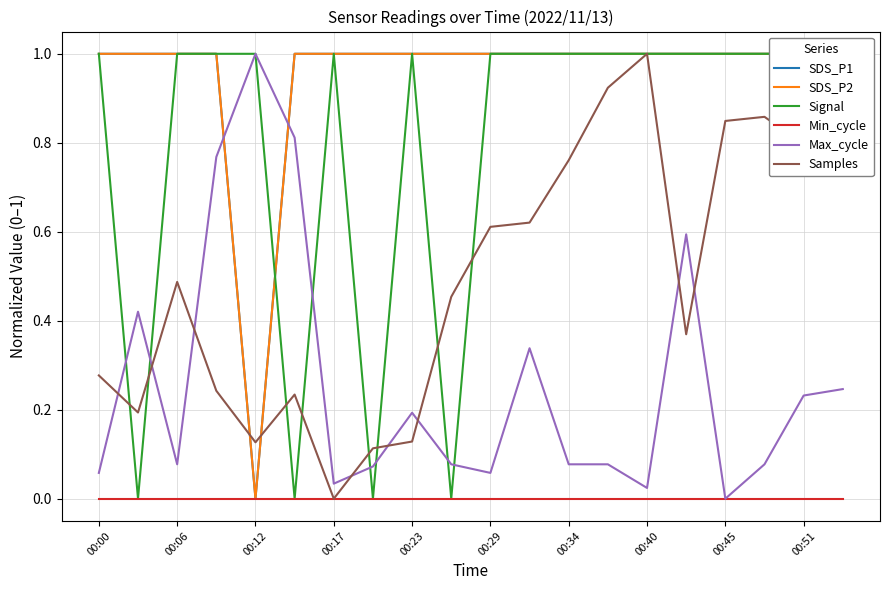

After their last crossing, which series has the higher values: Max_cycle or SDS_P2?

SDS_P2